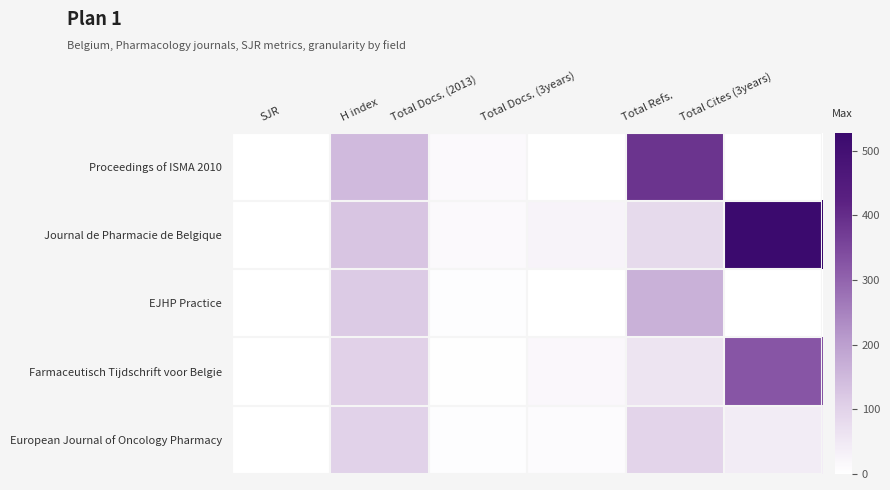

What is the maximum value shown in the chart?

528